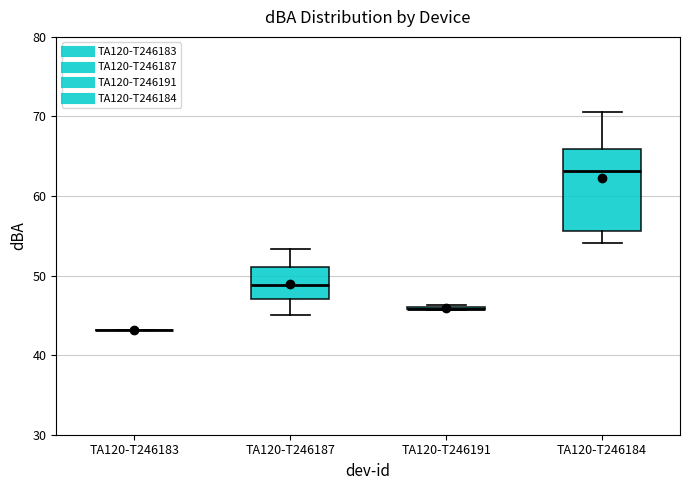

Comparing the boxes themselves (not the whiskers), which one is the tallest?

TA120-T246184